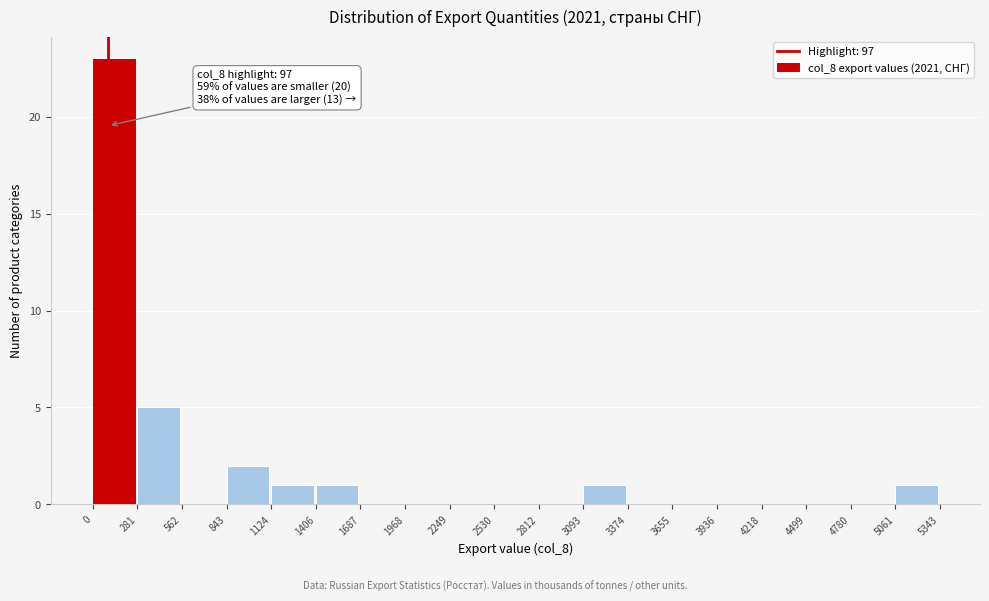

Which range on the x-axis has the tallest bar?

0 to 281